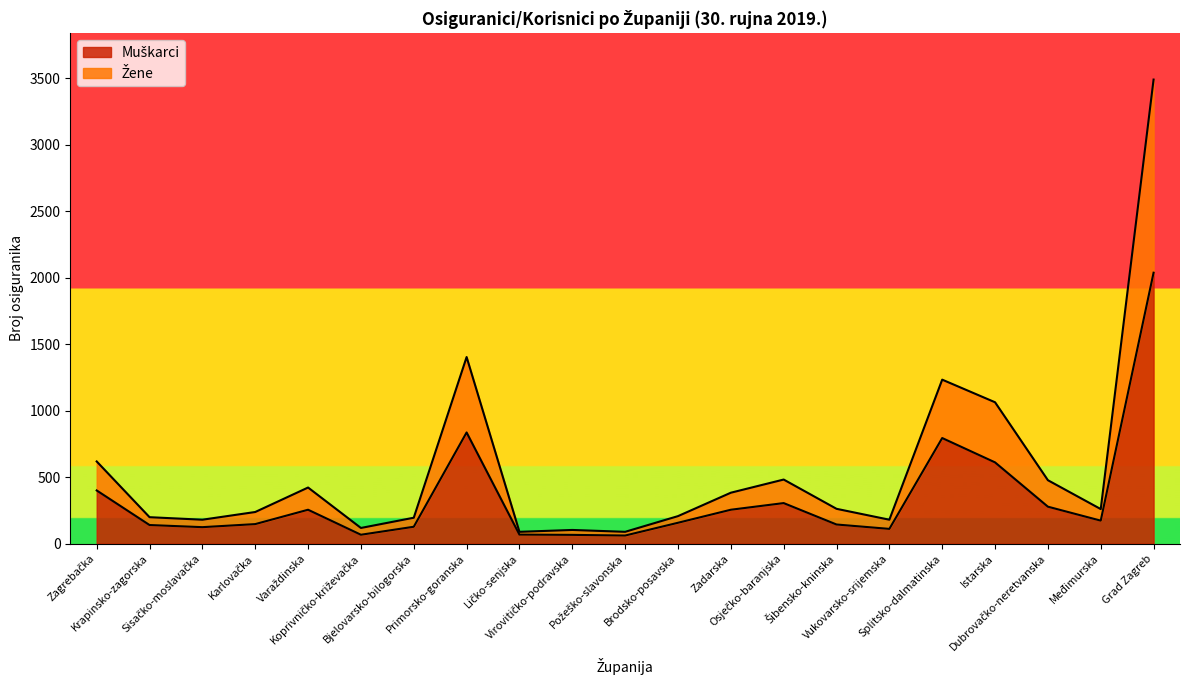

What is the smallest value displayed?

61